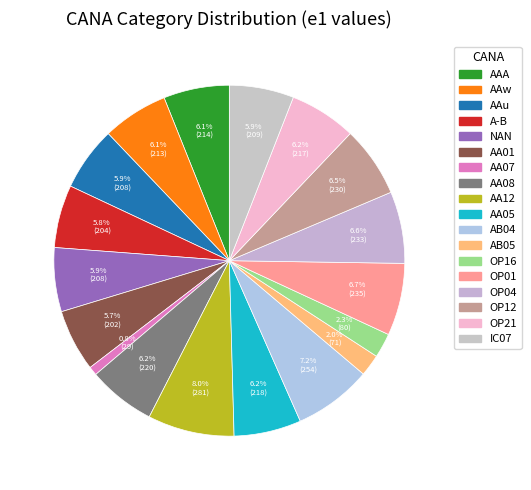

How many segments does this pie chart have?

18